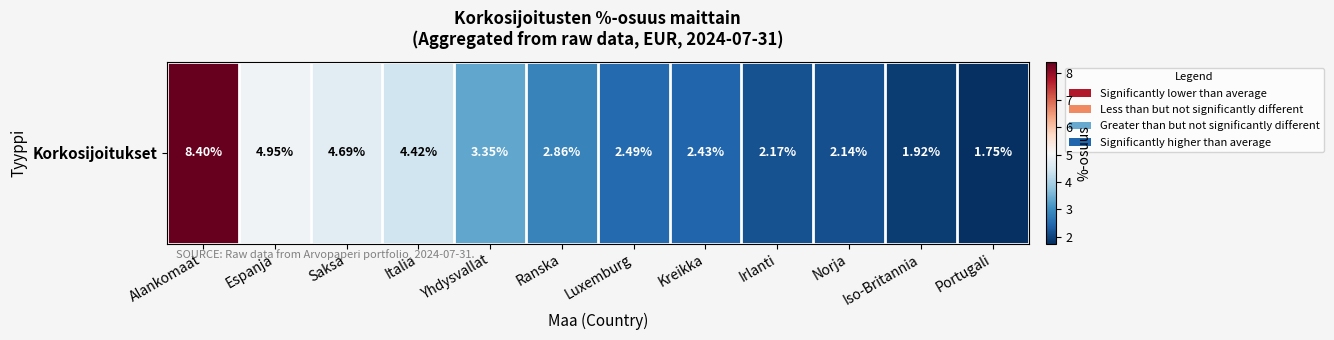

What is the maximum value shown in the chart?

8.4